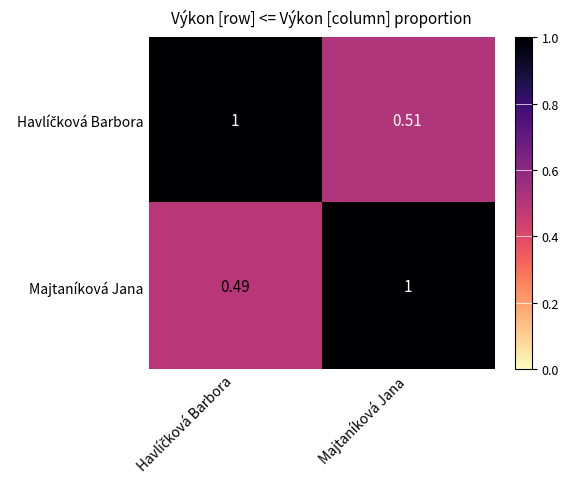

Which series has the widest spread of values?

Majtaníková Jana